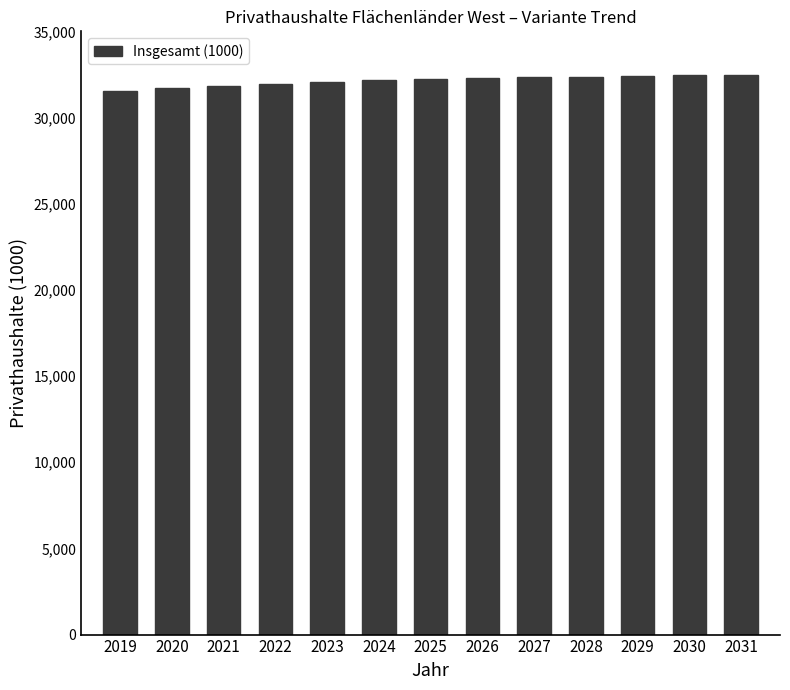

Approximately how many times larger is the value at 2025 compared to 2031?

1.0